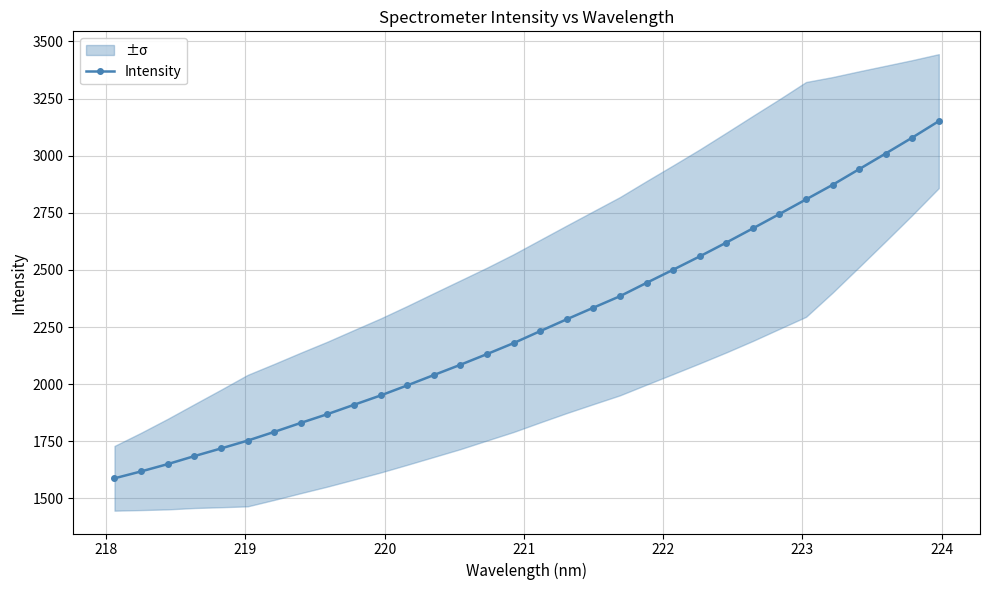

What is the highest value of the Intensity series?

3151.2